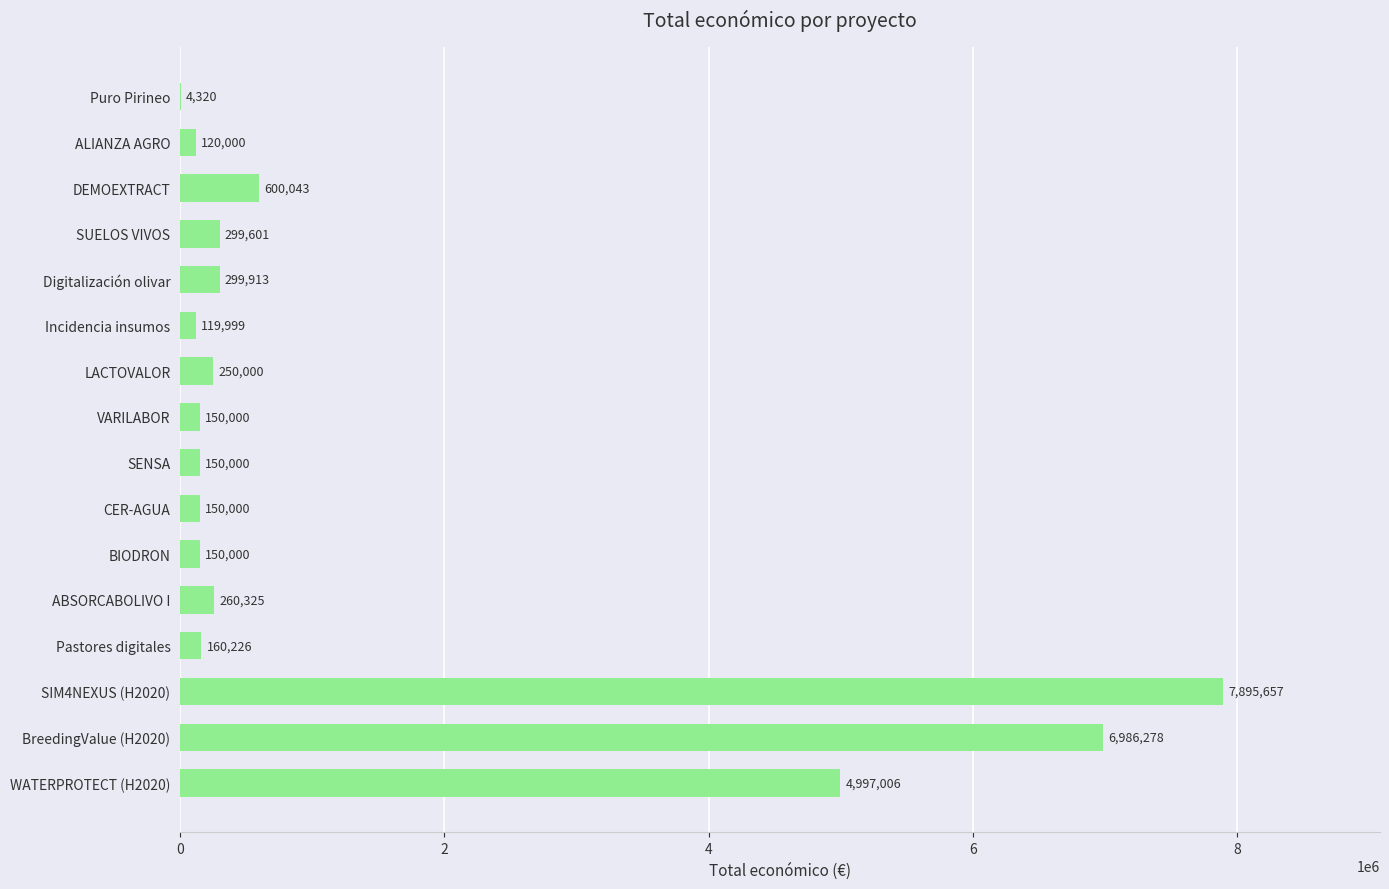

What is the greatest value displayed?

7895657